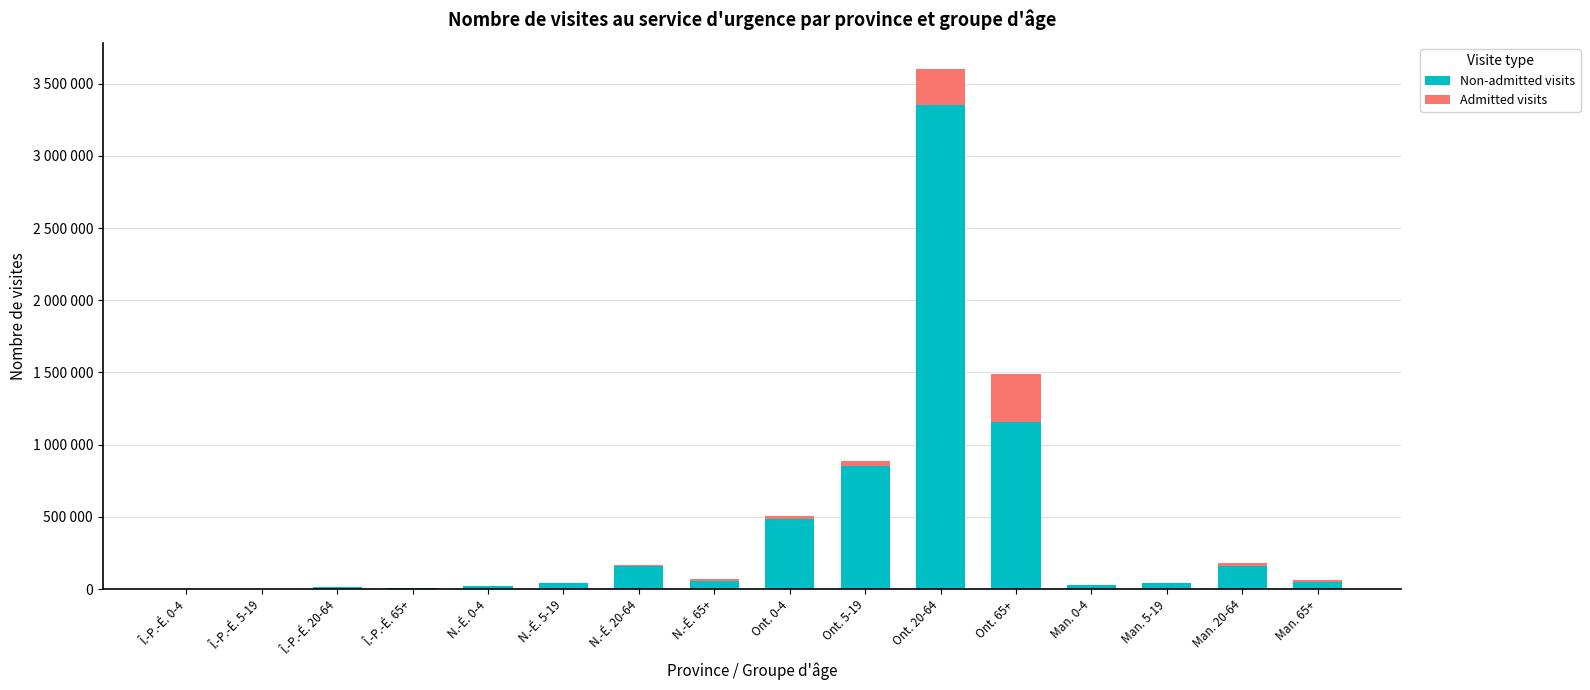

At which label is Admitted visits closest to 166514?

Ont. 20-64